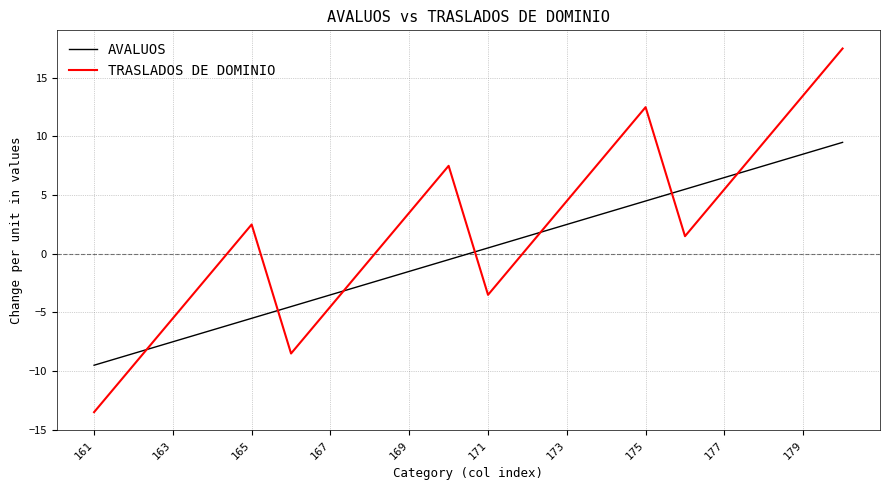

List the series in order of their overall mean, lowest first.

AVALUOS, TRASLADOS DE DOMINIO